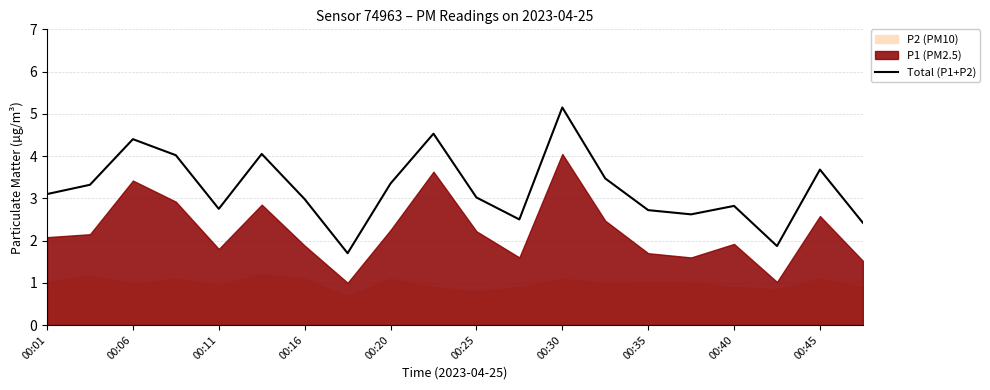

How many points are lower than both their immediate neighbors (excluding endpoints)?

5